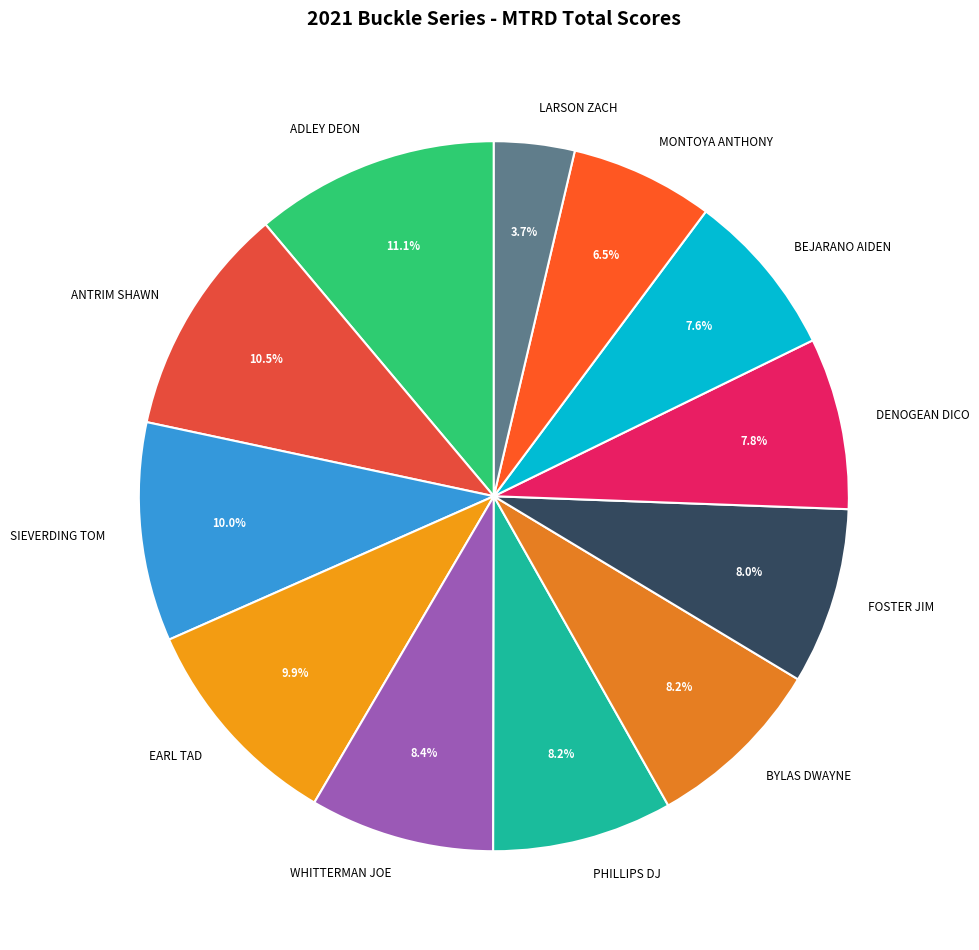

To the nearest percent, what is the combined percentage of BEJARANO AIDEN and DENOGEAN DICO?

15%